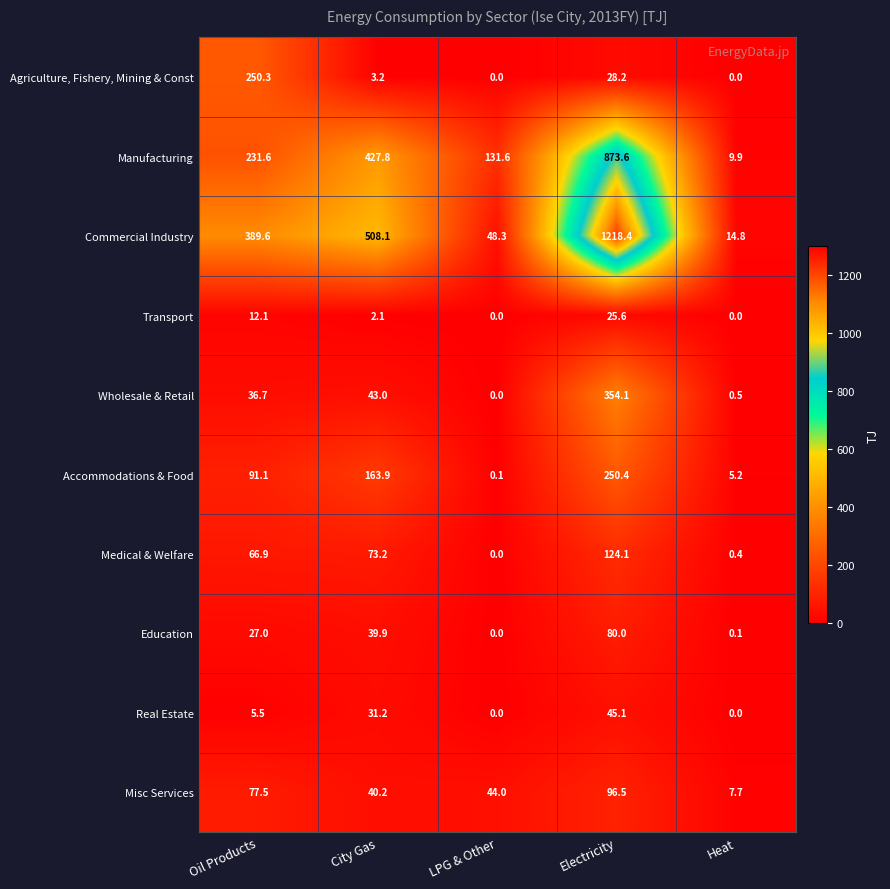

Rank the series by their maximum value, from lowest to highest.

Transport, Real Estate, Education, Misc Services, Medical & Welfare, Agriculture, Fishery, Mining & Const, Accommodations & Food, Wholesale & Retail, Manufacturing, Commercial Industry